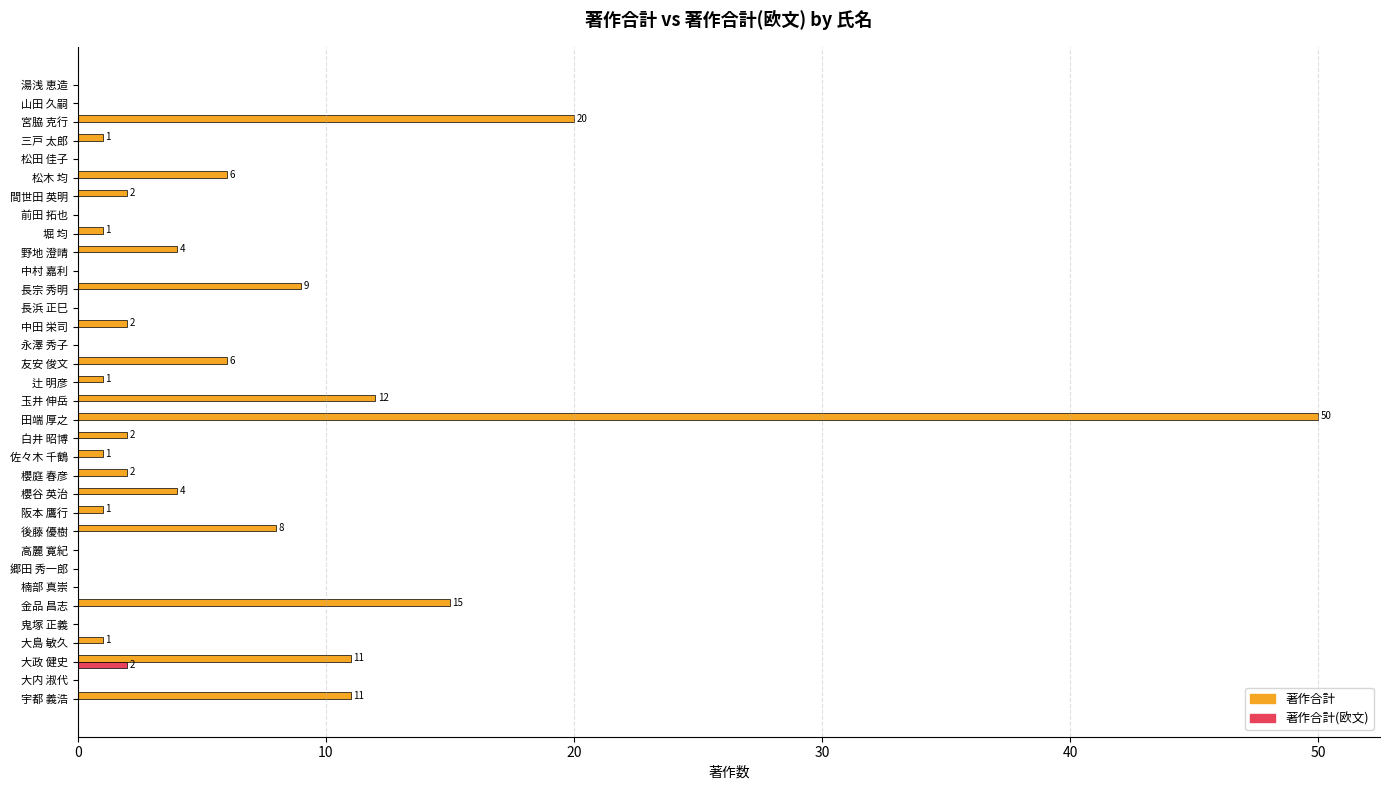

The value of 著作合計 at 中田 栄司 is 2. True or false?

True